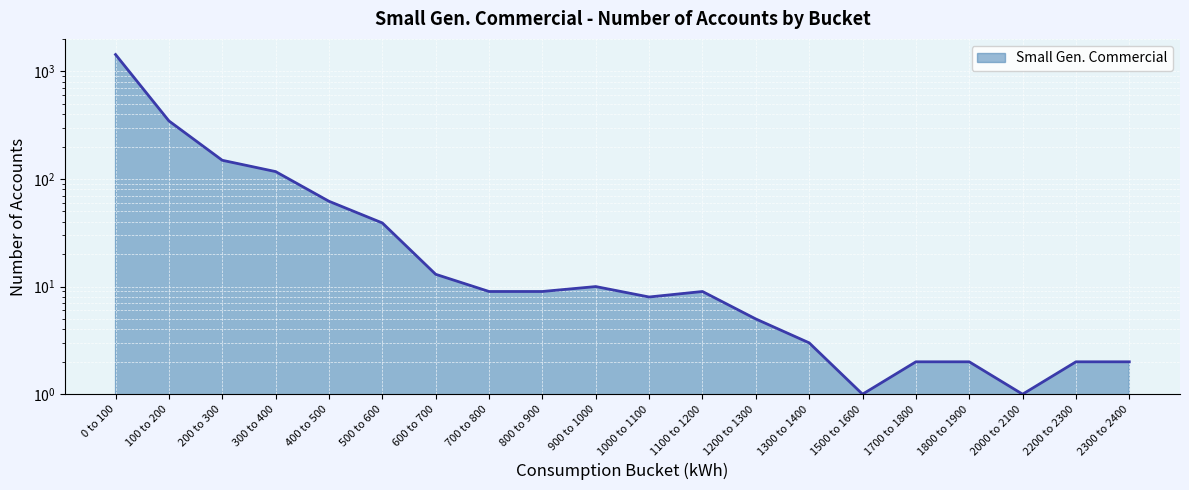

What is the average value?

111